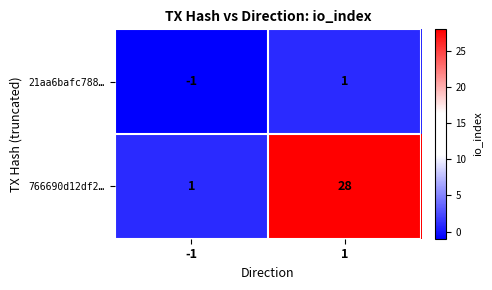

Reading right to left, transcribe all the data shown in this chart.

21aa6bafc788…: 1=1	-1=-1
766690d12df2…: 1=28	-1=1